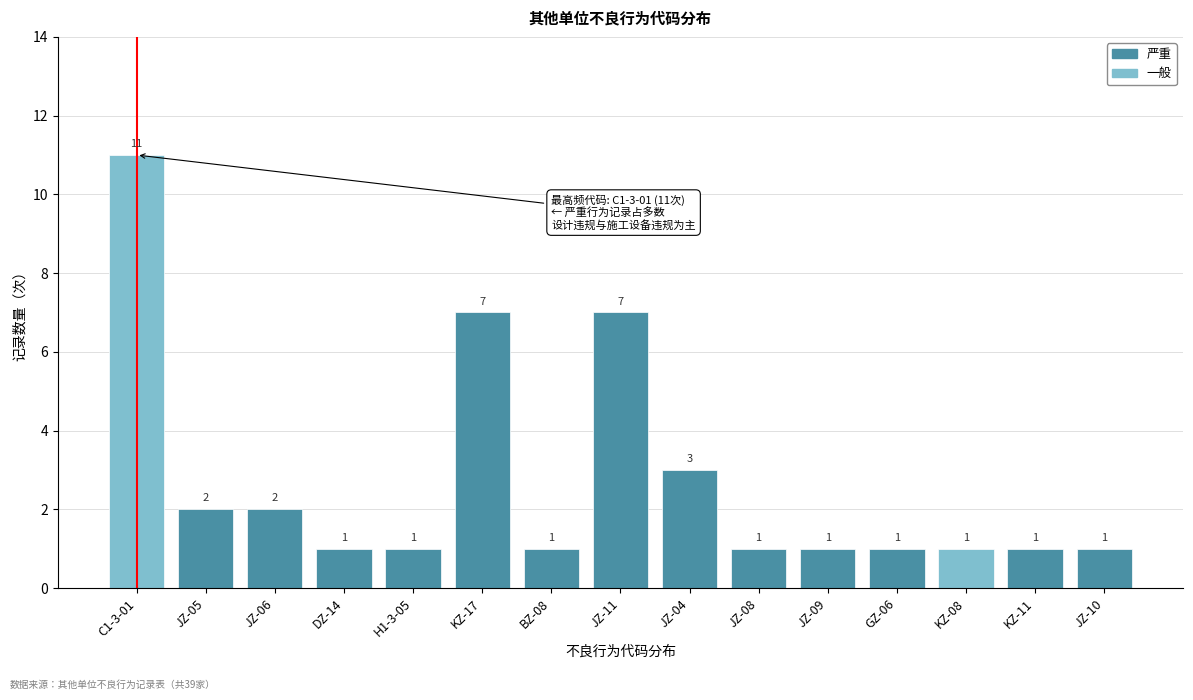

Reading left to right, list all the values displayed in this chart.

C1-3-01=11	JZ-05=2	JZ-06=2	DZ-14=1	H1-3-05=1	KZ-17=7	BZ-08=1	JZ-11=7	JZ-04=3	JZ-08=1	JZ-09=1	GZ-06=1	KZ-08=1	KZ-11=1	JZ-10=1